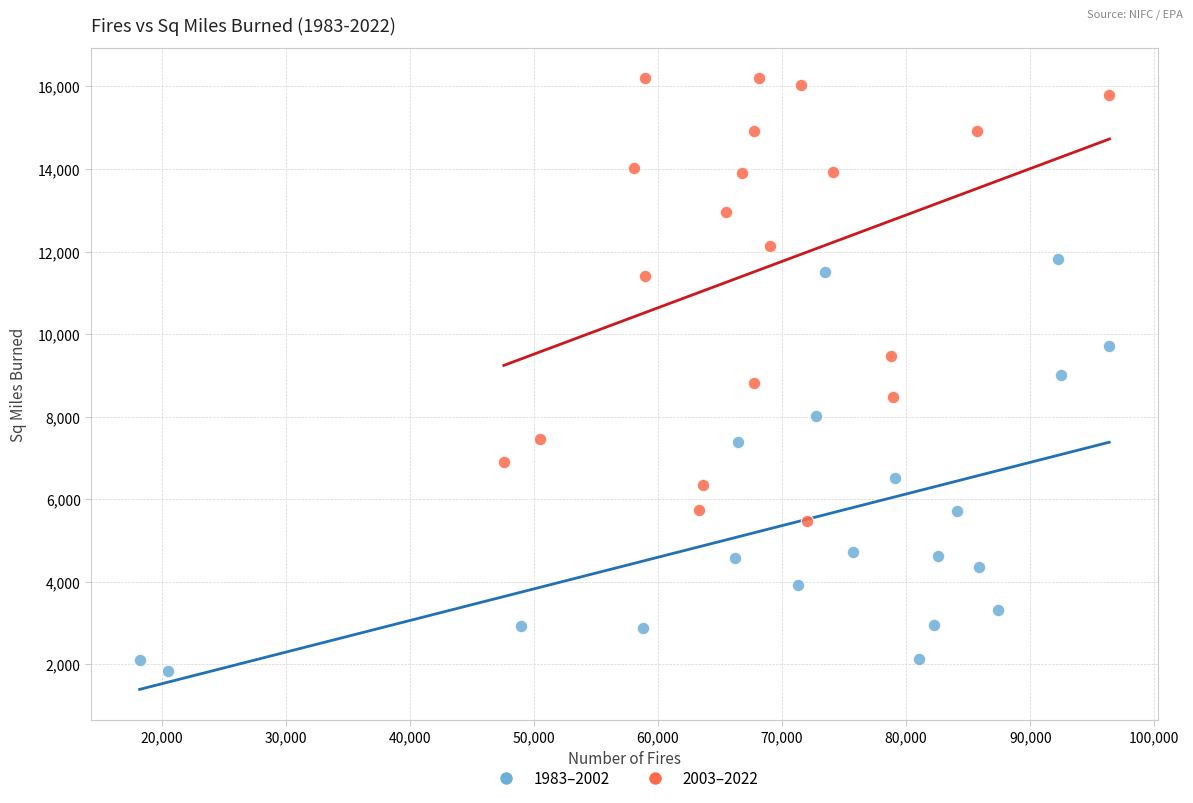

Which series has the widest spread of Y values?

2003–2022